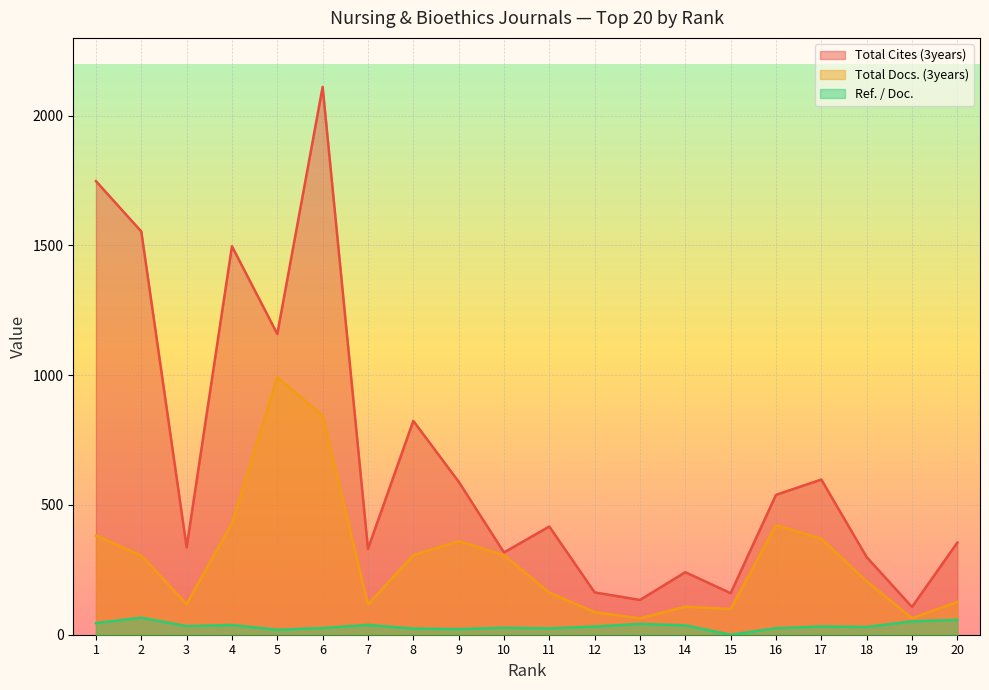

True or false: Total Cites (3years) has more than 0 interior local peaks.

True